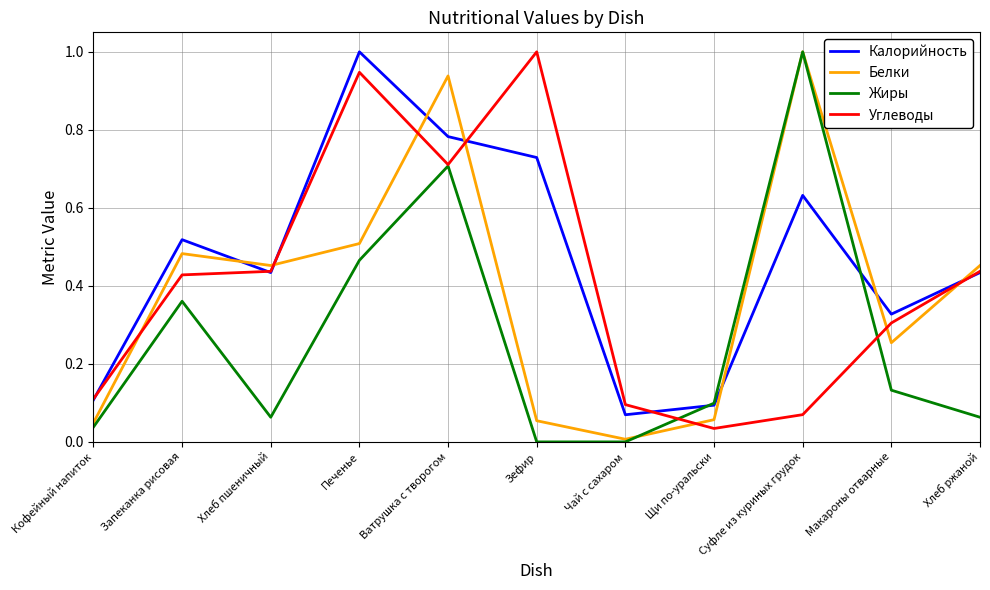

The Жиры series shows 0.2 at Суфле из куриных грудок. True or false?

False